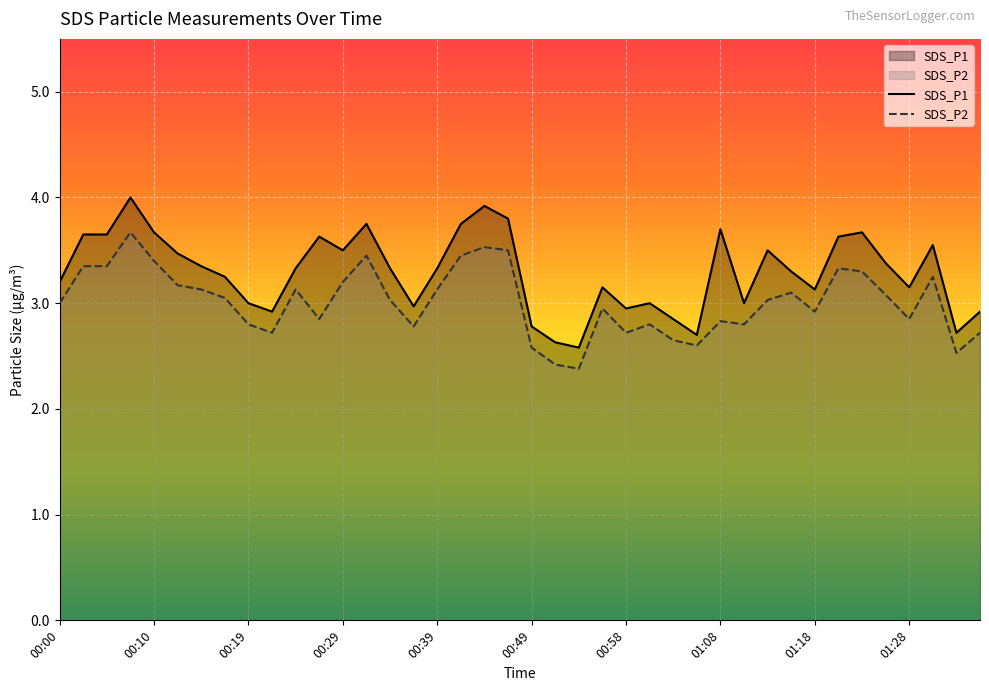

What is the value of the SDS_P2 point at the 25th from the left?

2.7